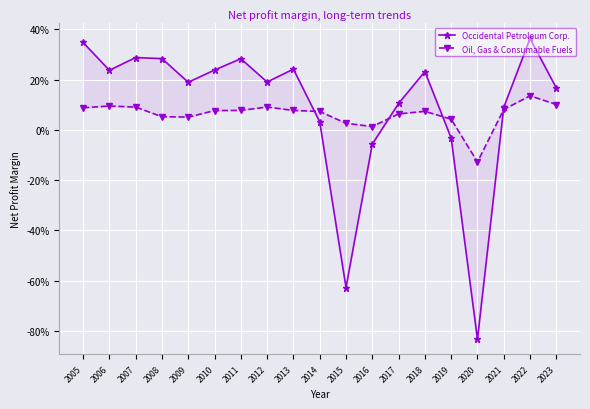

Which series has the widest spread of values?

Occidental Petroleum Corp.